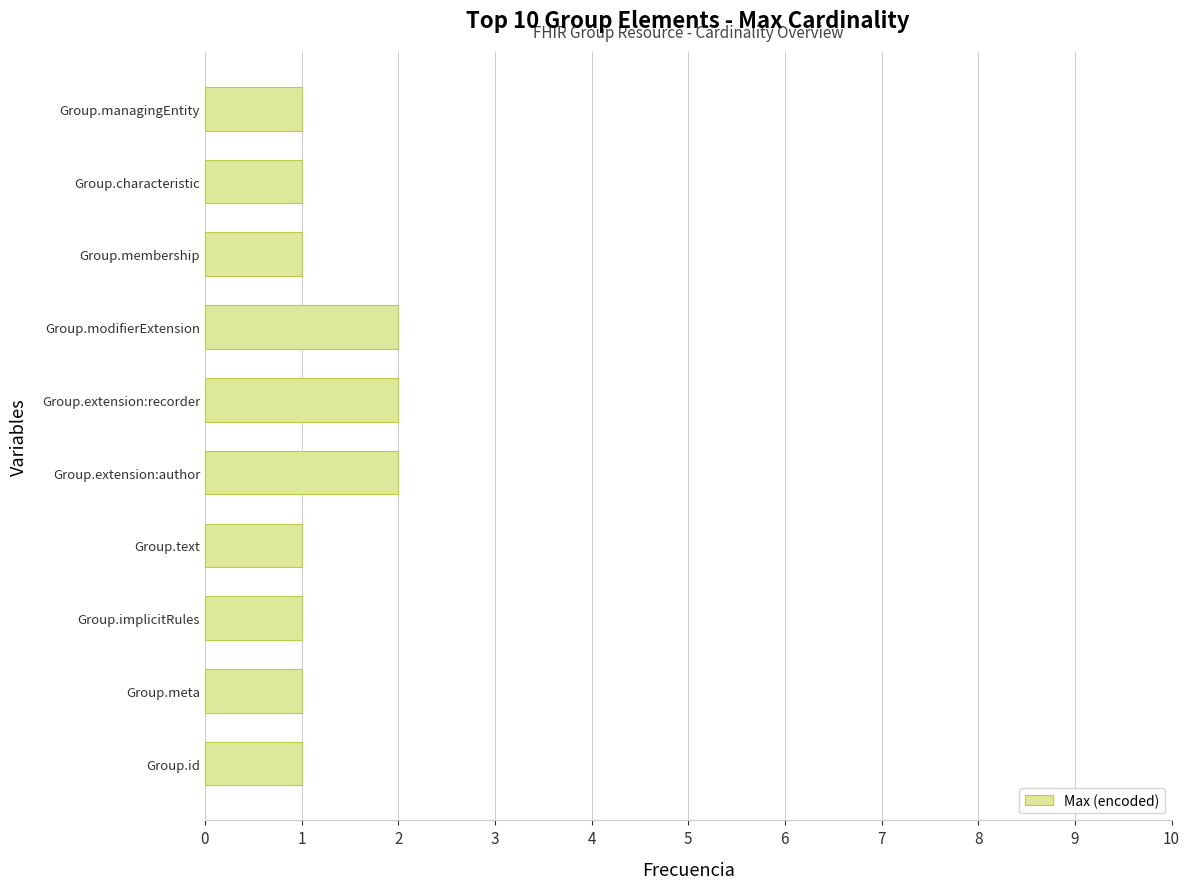

What is the ratio of the value at Group.text to the value at Group.extension:author?

0.5